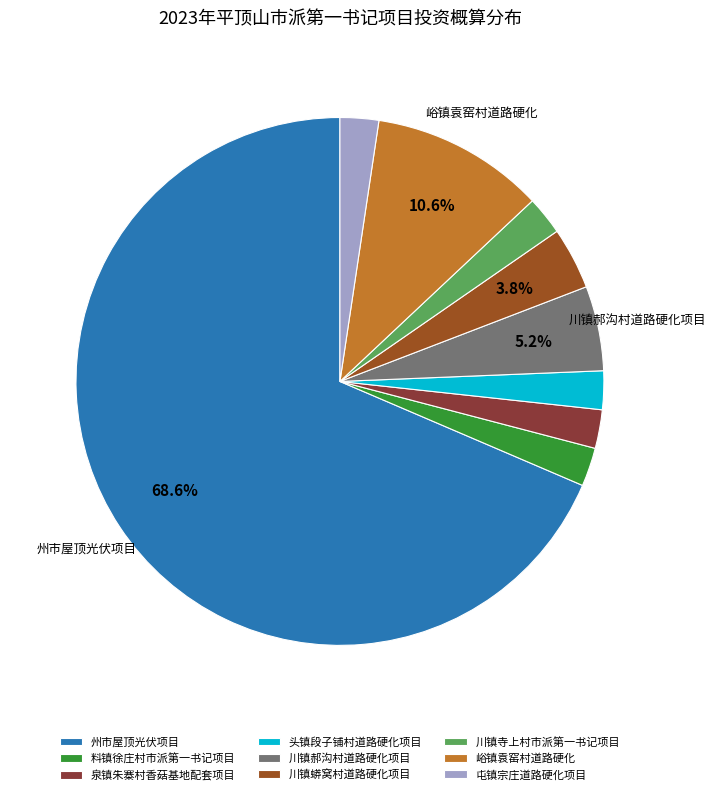

How many segments does this pie chart have?

9